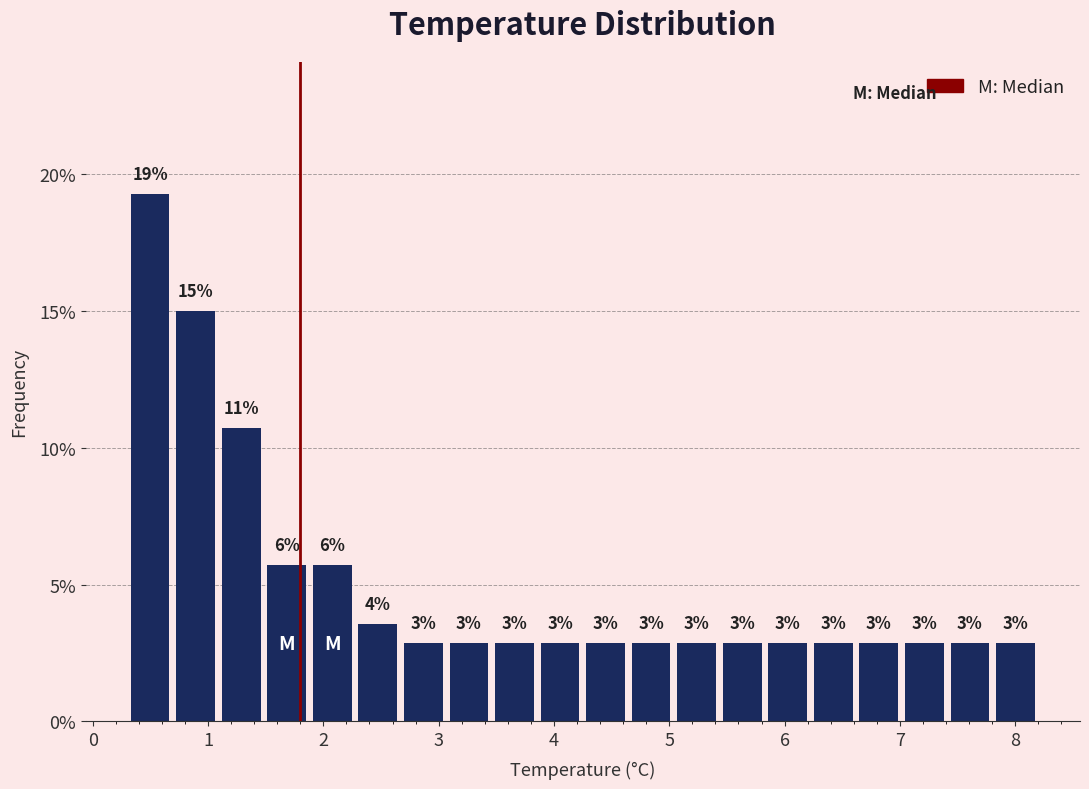

Read against the x-axis, roughly where is the centre of the tallest bar?

0.5